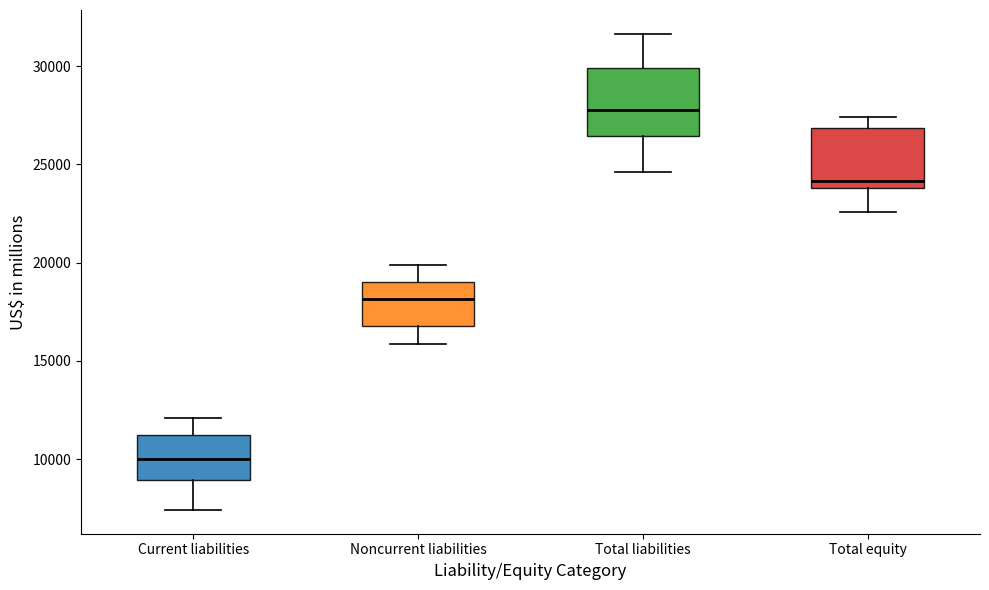

Which box has the lowest median line?

Current liabilities